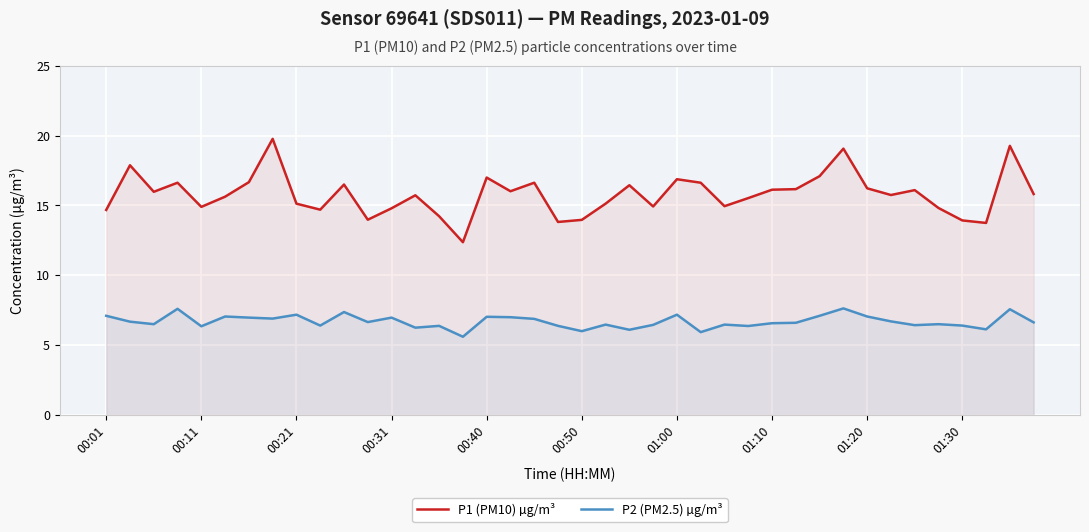

How many interior local peaks does the P1 (PM10) µg/m³ series have?

12